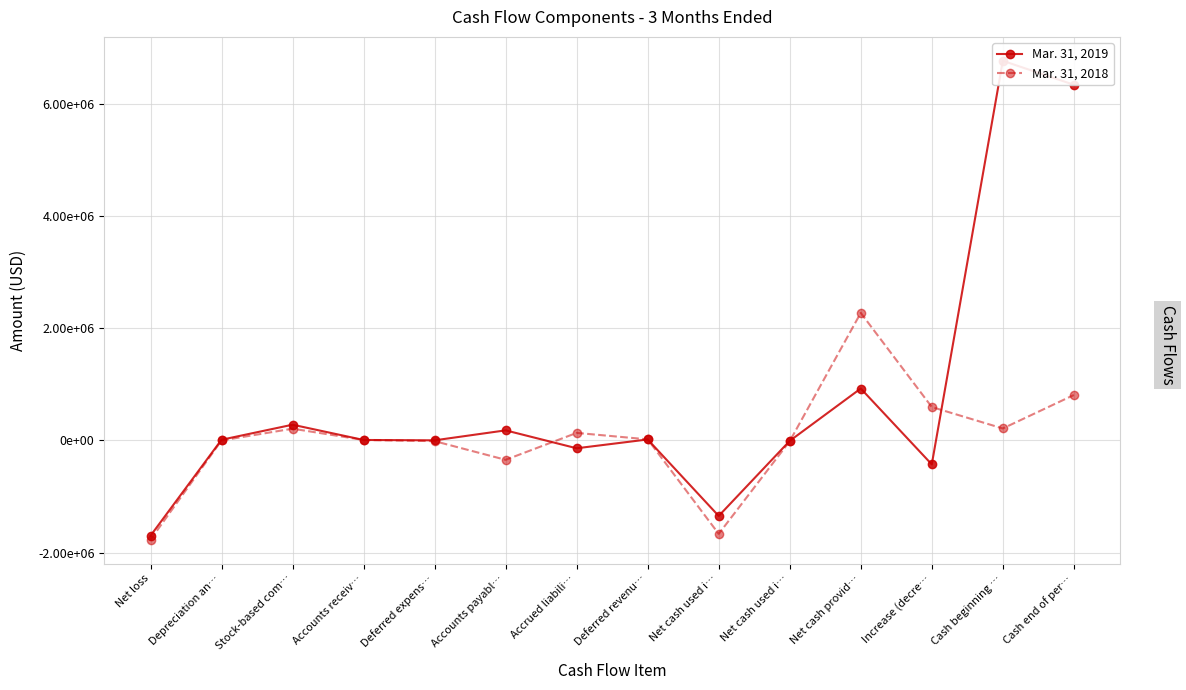

True or false: Mar. 31, 2018 has more than 0 points higher than both neighbors.

True